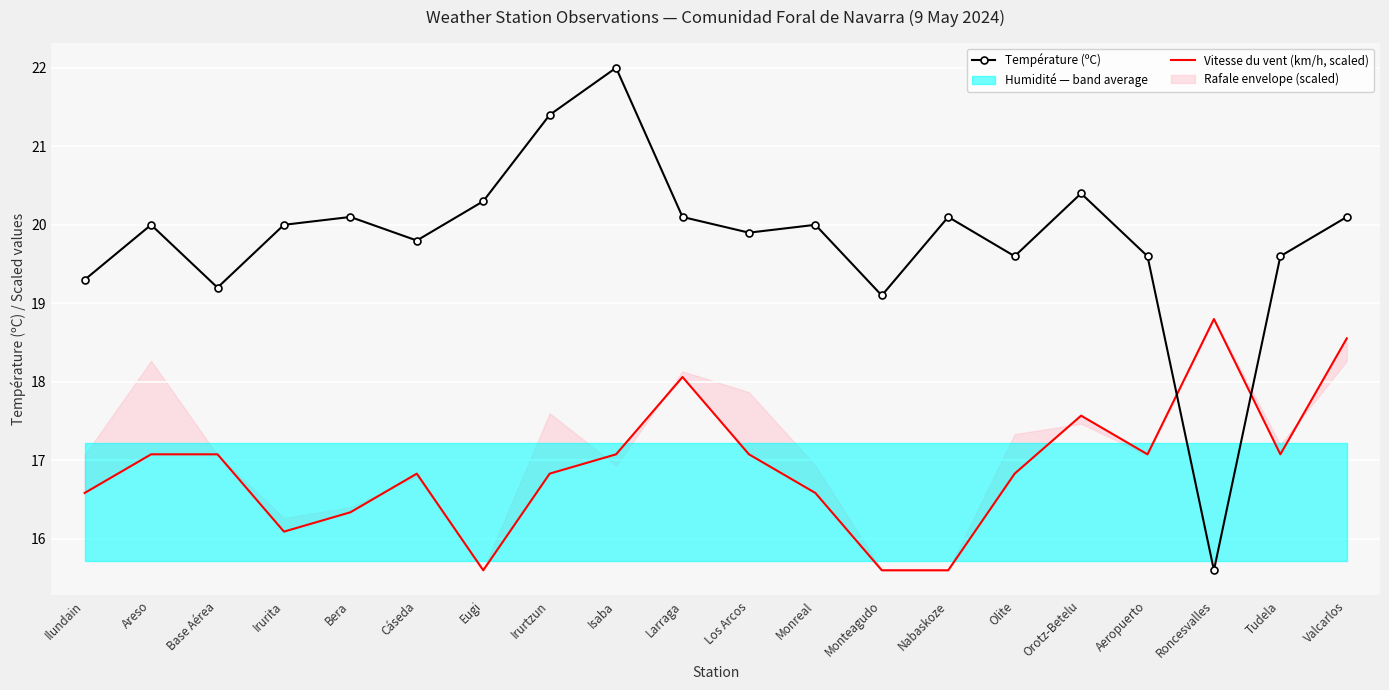

How many values in the Vitesse du vent (km/h, scaled) series are below 17?

10